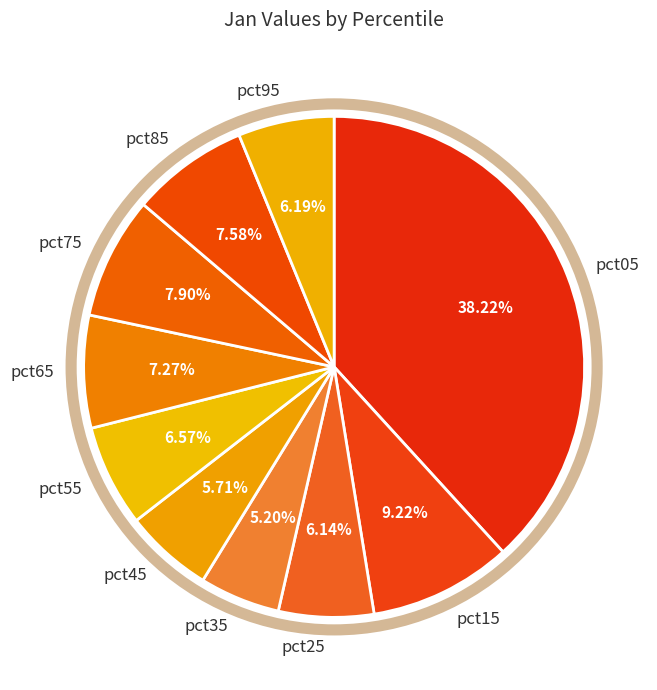

To the nearest percent, what percentage of the pie is pct85?

8%